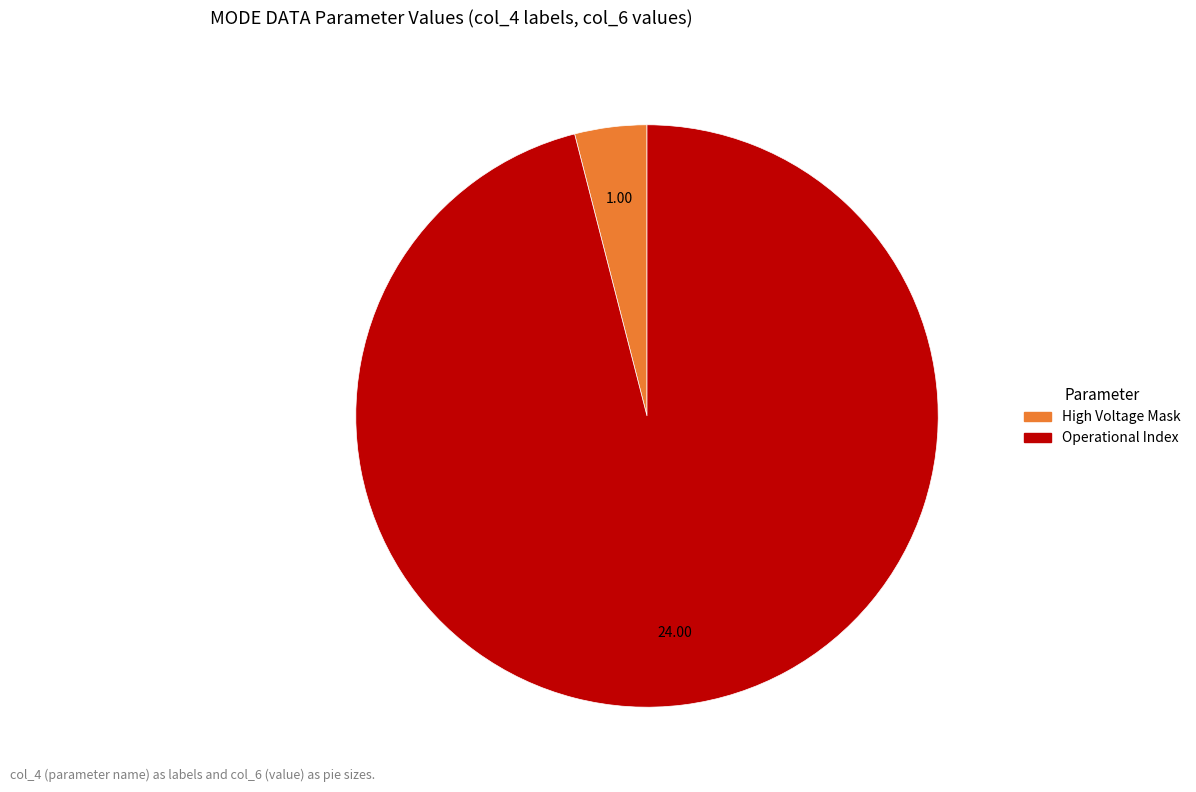

Rank the categories by value from lowest to highest.

High Voltage Mask, Operational Index